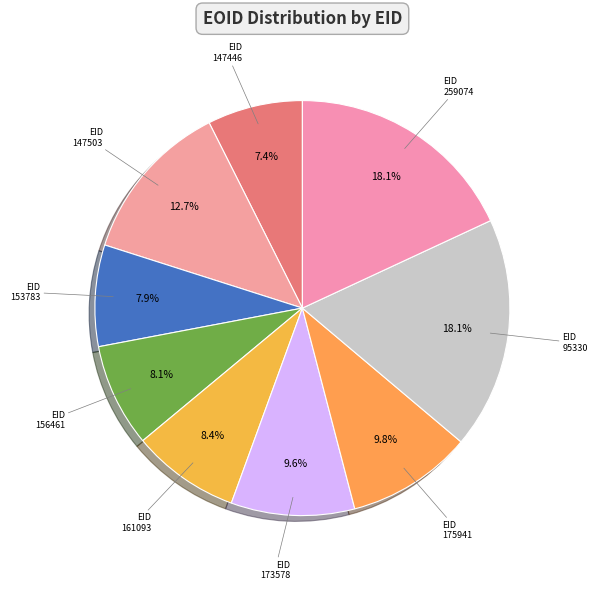

How many slices are in this pie chart?

9